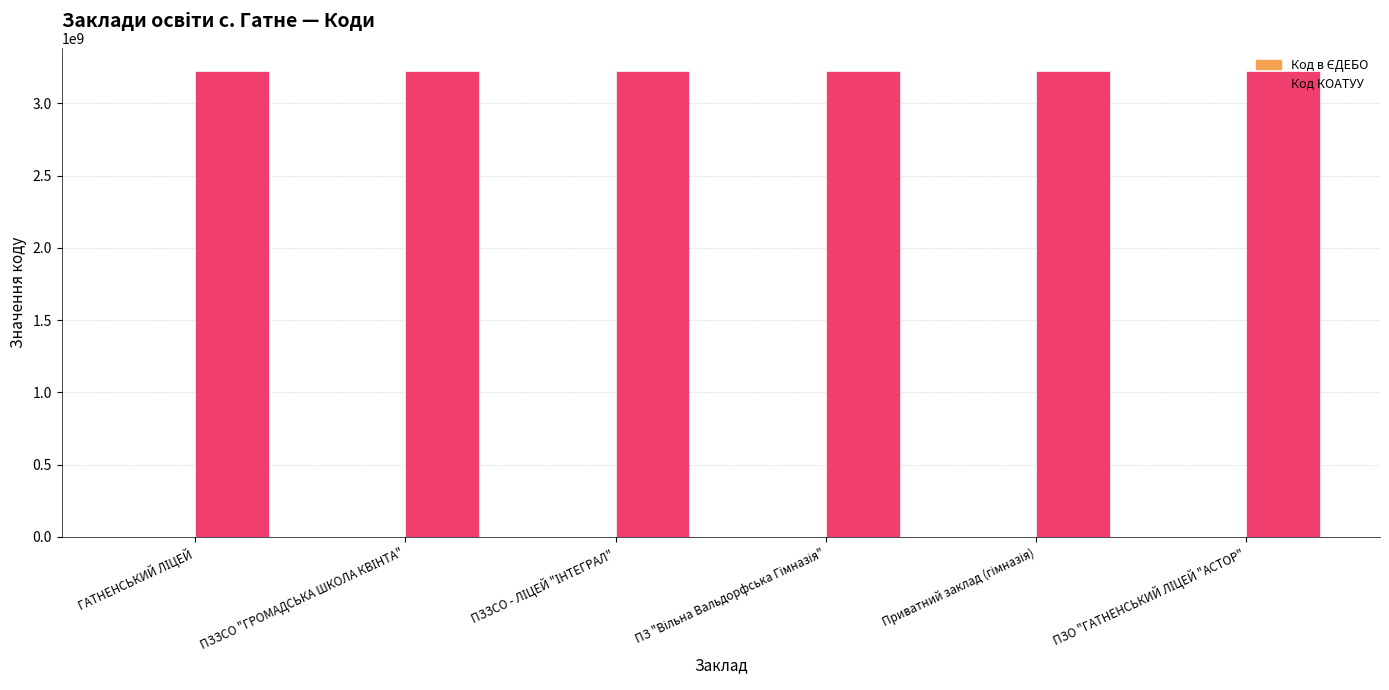

Which series has the largest total across all categories?

Код КОАТУУ